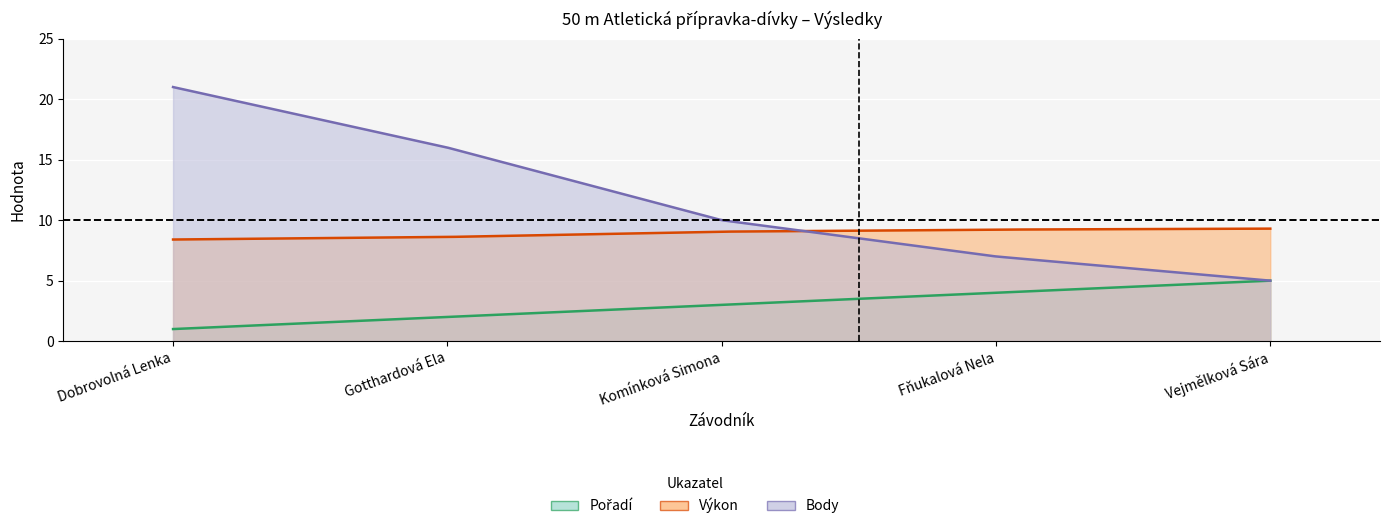

What is the smallest value displayed?

1.0